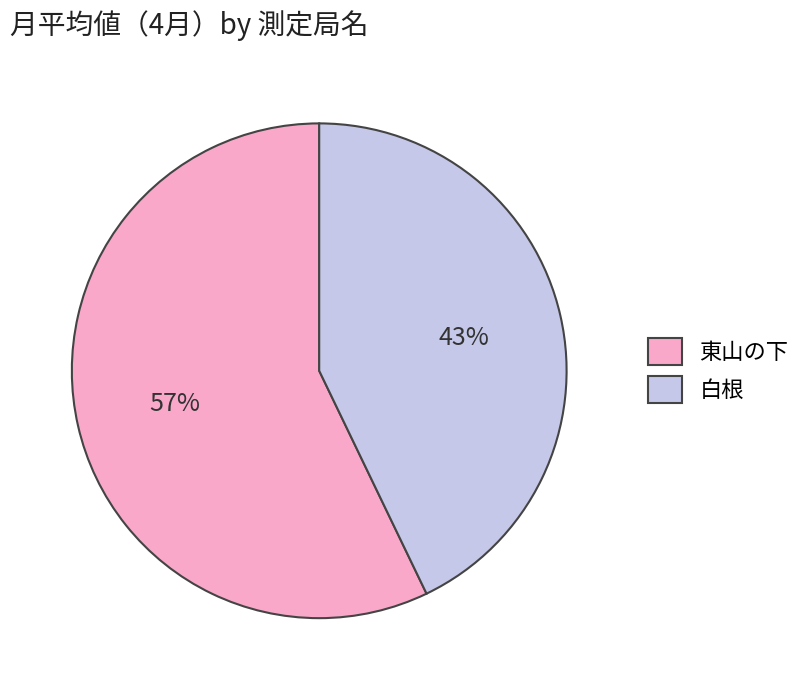

Which has a higher value, 白根 or 東山の下?

東山の下